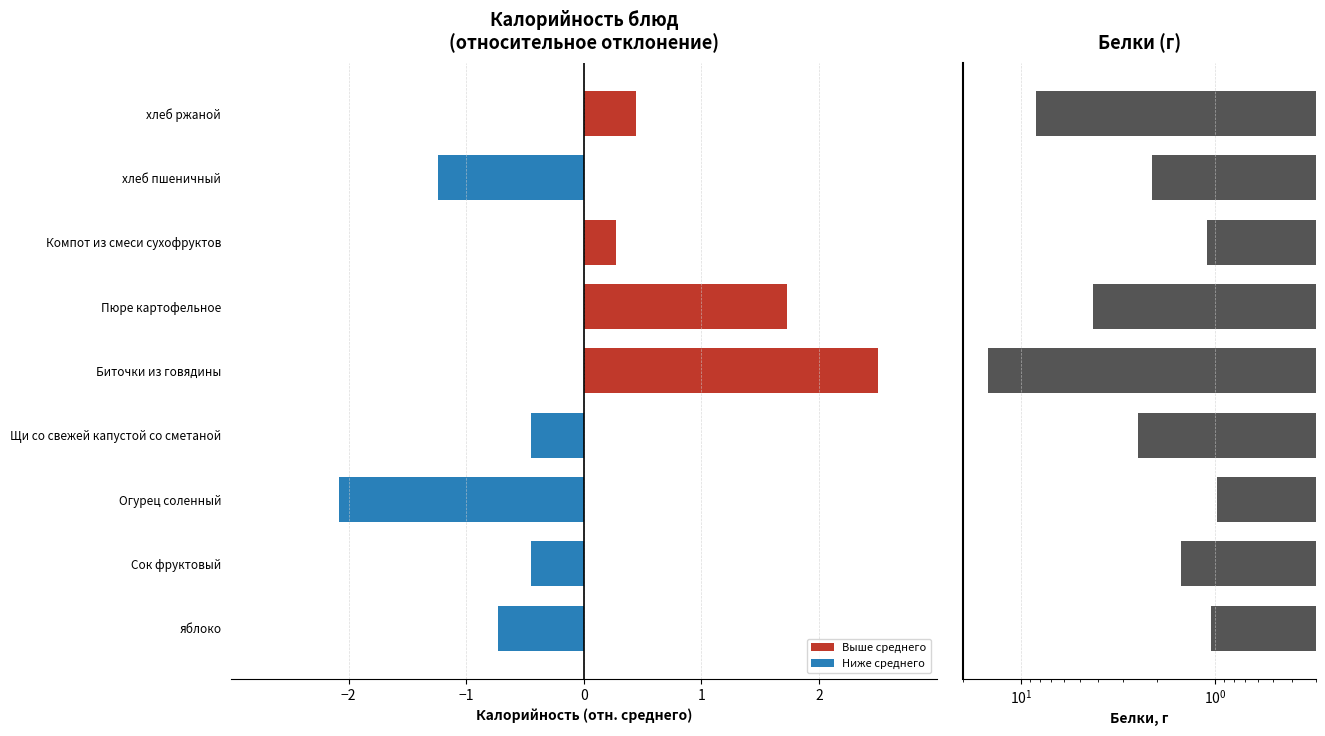

Between яблоко and Компот из смеси сухофруктов, which is larger?

Компот из смеси сухофруктов